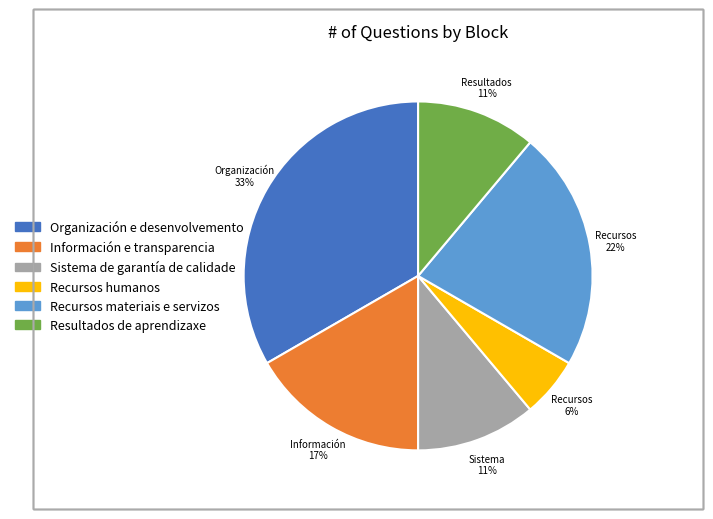

Count the number of slices in the pie.

6